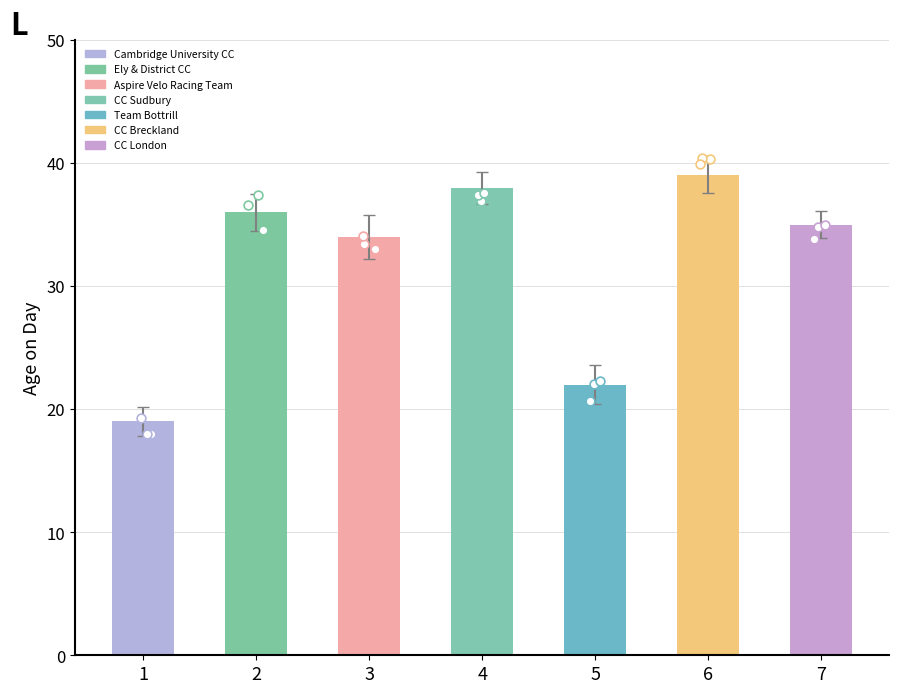

What is the change in value from 1 to 4?

+19.1